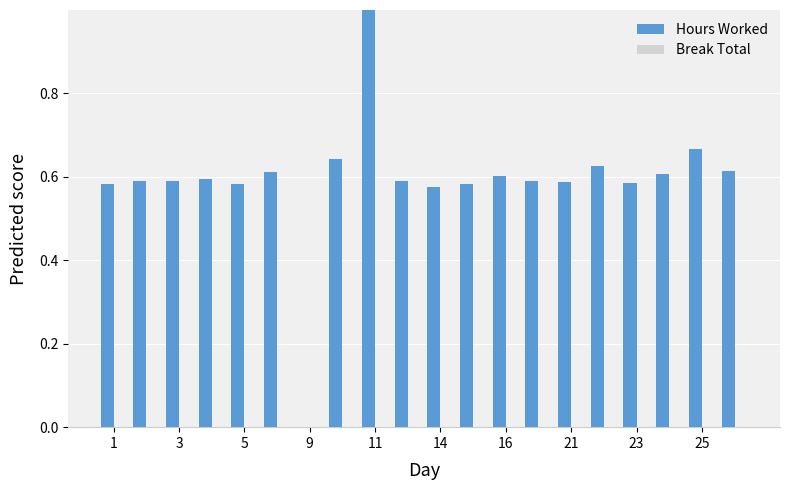

What is the greatest value displayed?

1.0